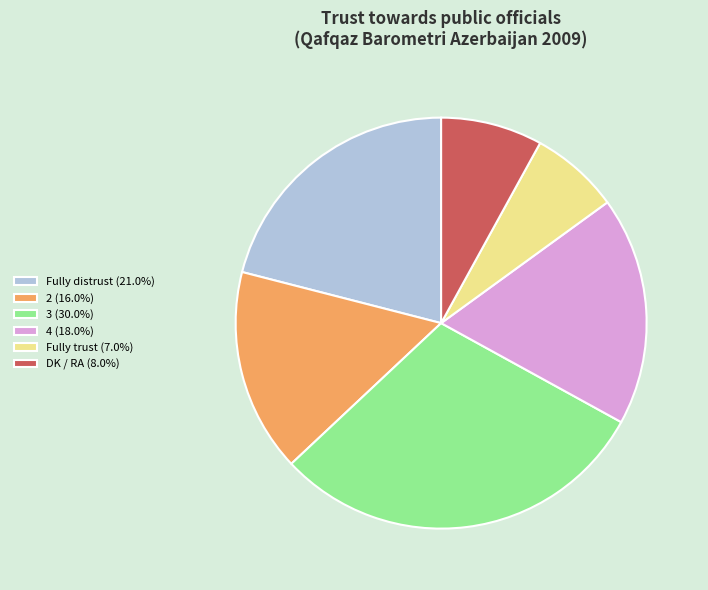

Rank the categories by value from lowest to highest.

Fully trust, DK / RA, 2, 4, Fully distrust, 3